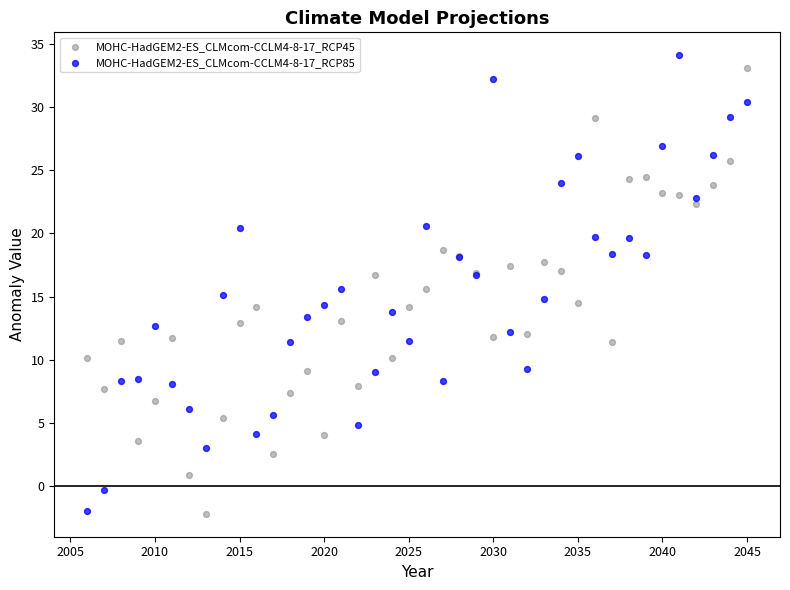

What is the X range (max minus min) for the scatter plot?

39.0